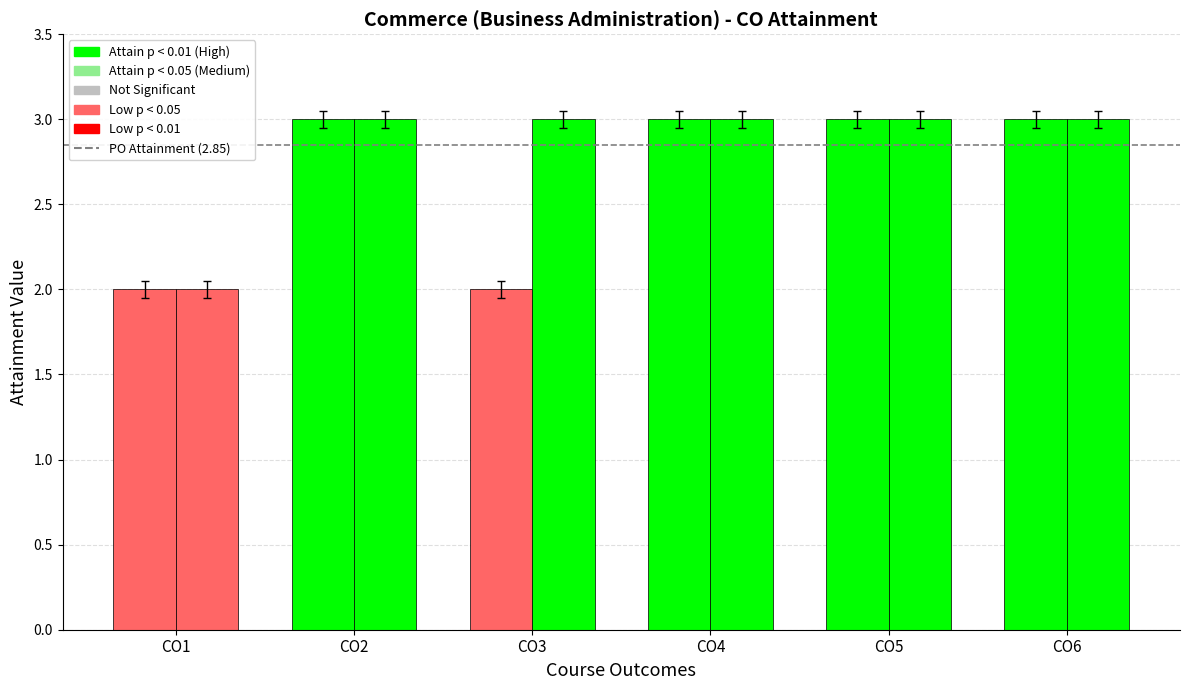

How many bars are there in total?

12